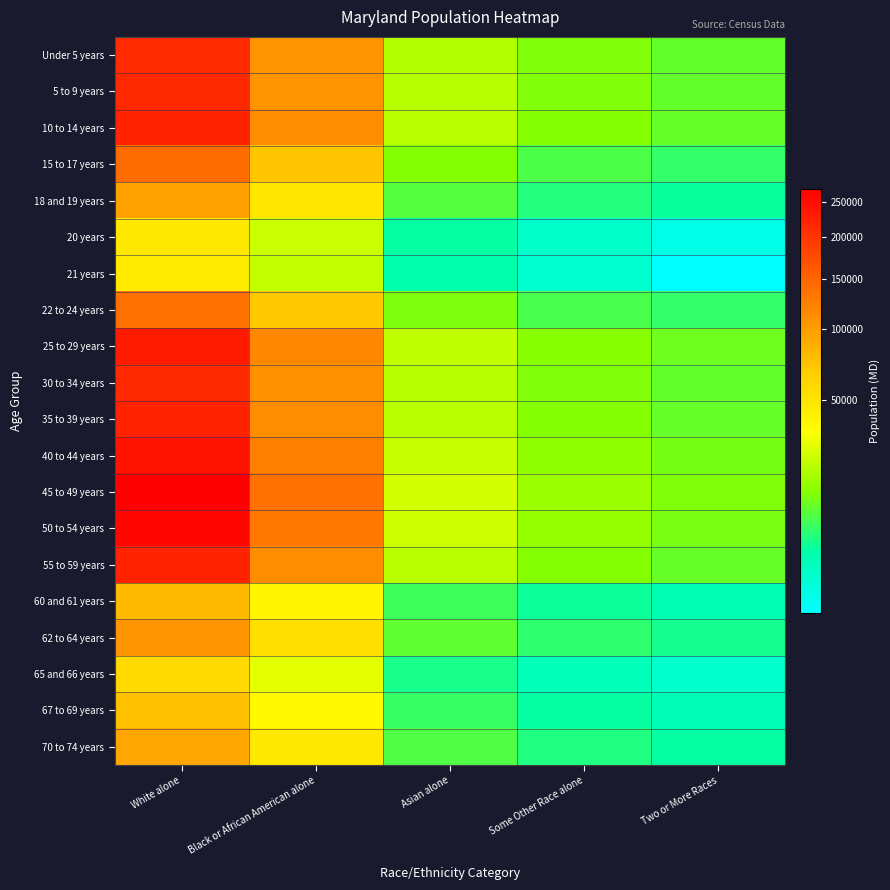

Count the number of categories in the chart.

5